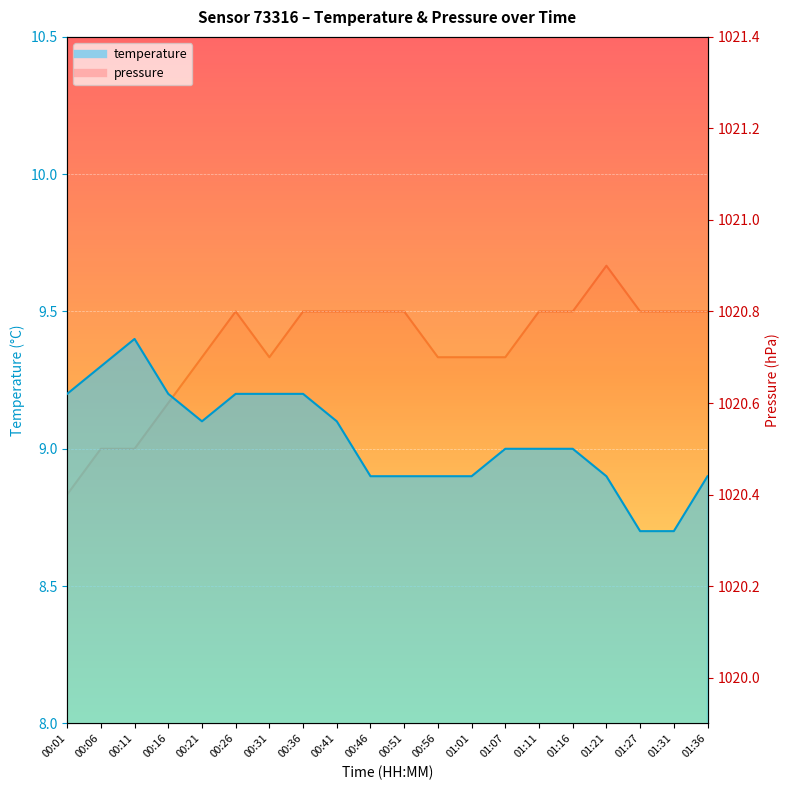

At which label does temperature first exceed 9?

00:01